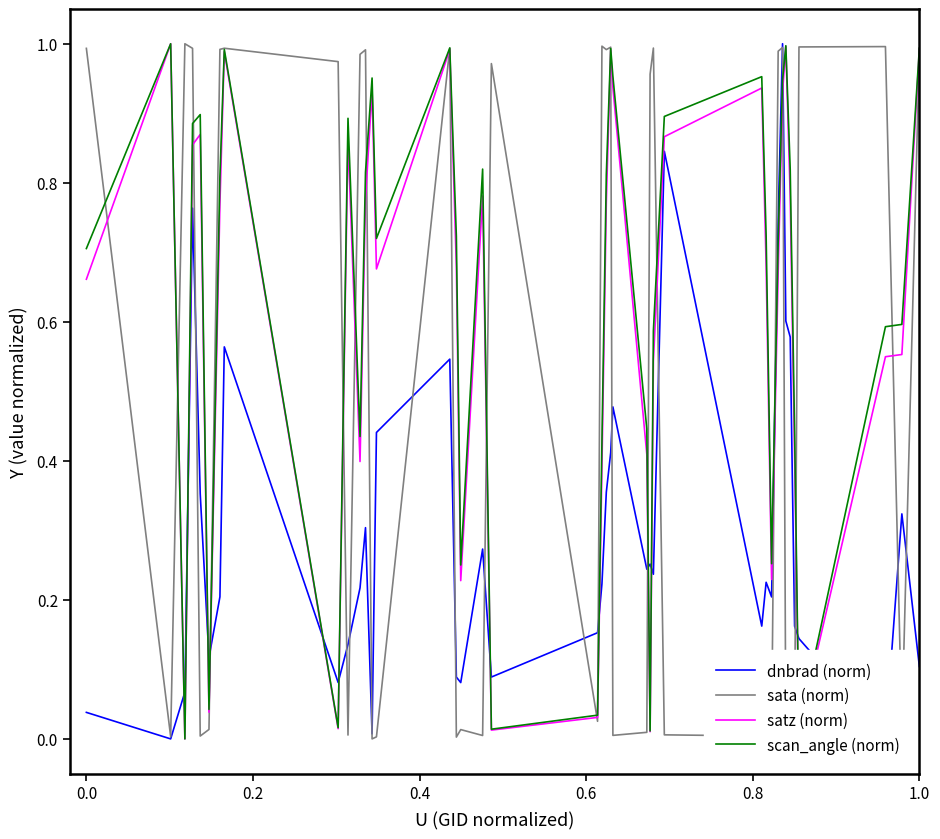

Does the chart display data point markers on the line(s)?

No